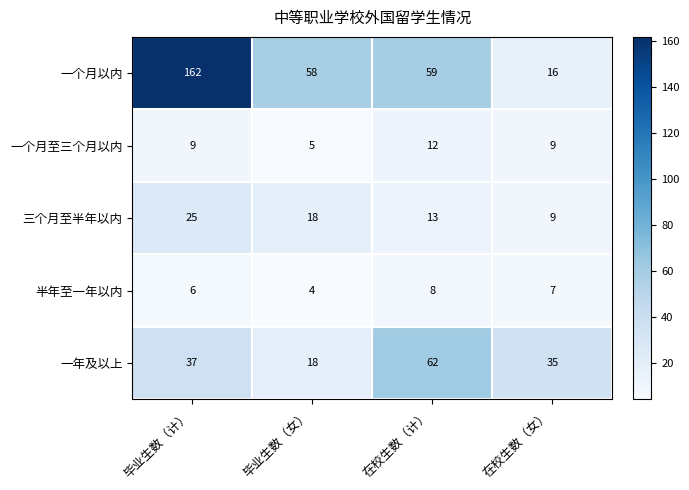

How many distinct data groups are displayed?

5